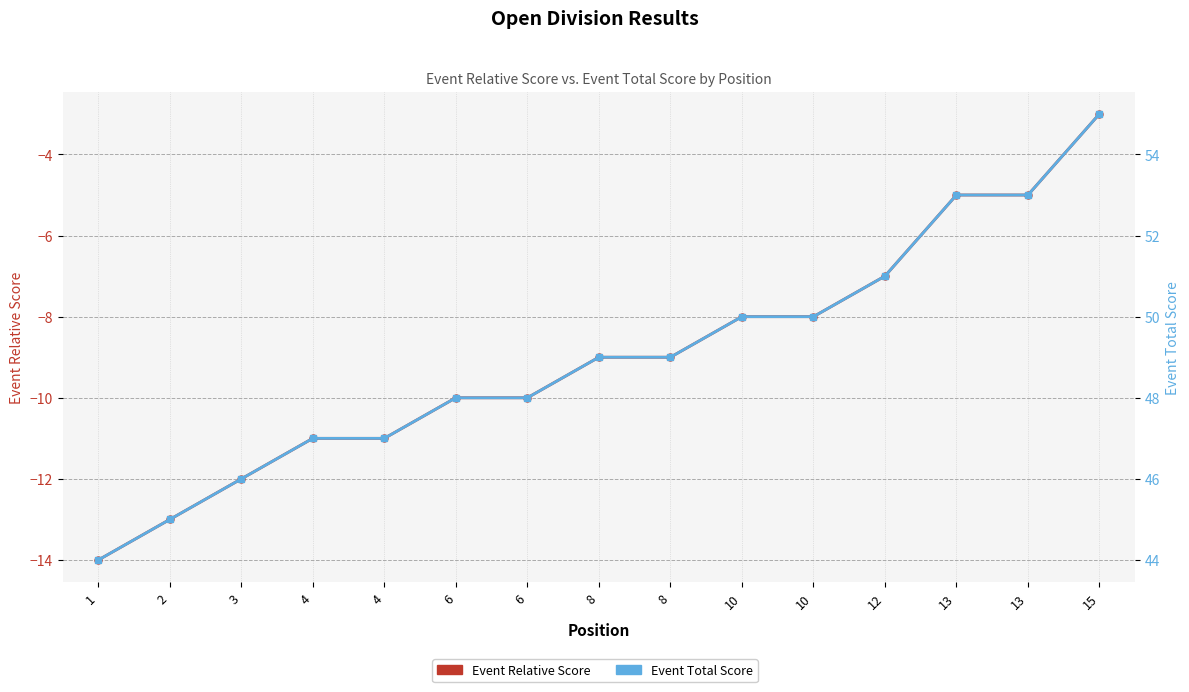

What is the value of the Event Total Score point at the 8th from the left?

49